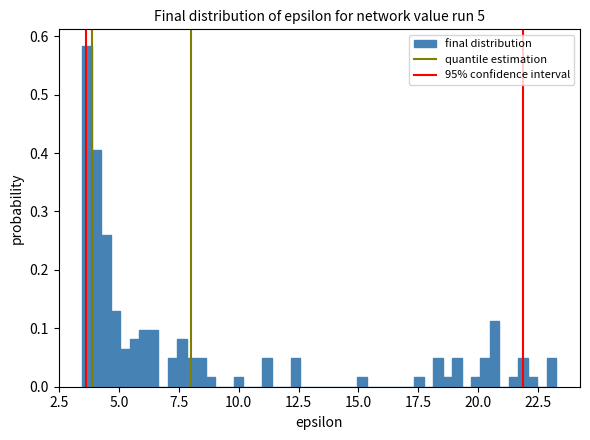

Read against the x-axis, roughly where is the centre of the tallest bar?

3.5